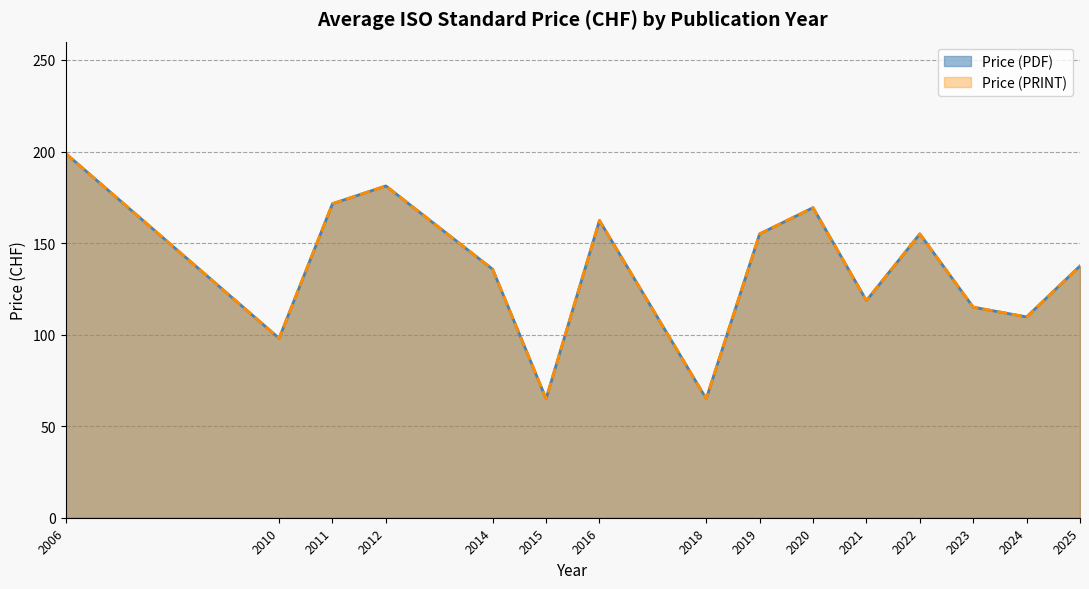

Does the chart display data point markers on the line(s)?

No